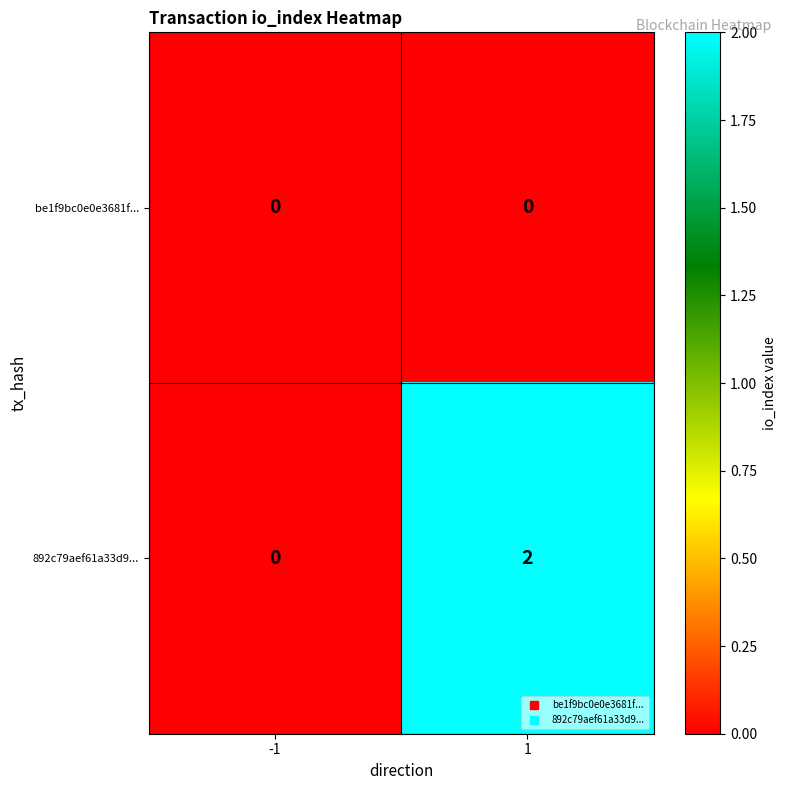

Is the value of be1f9bc0e0e3681f... at -1 greater than the value of 892c79aef61a33d9... at 1?

No